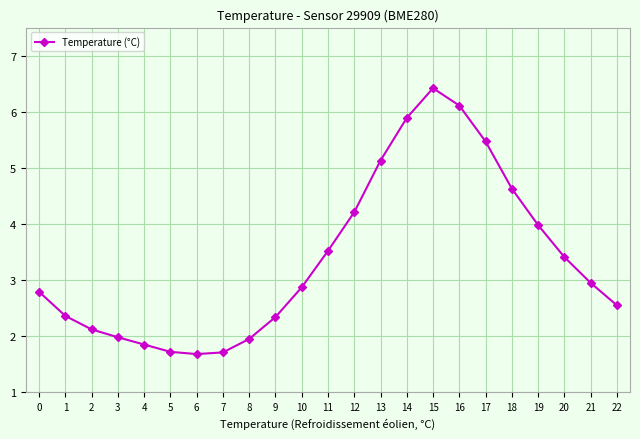

True or false: the data has more than 2 interior local peaks.

False